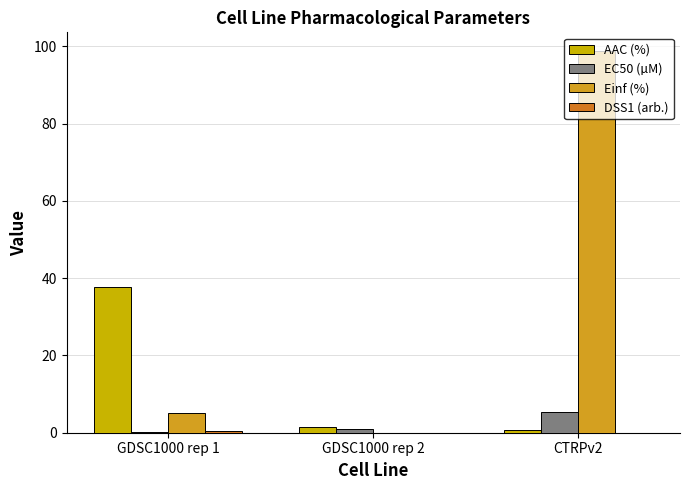

Are the bars horizontal?

No